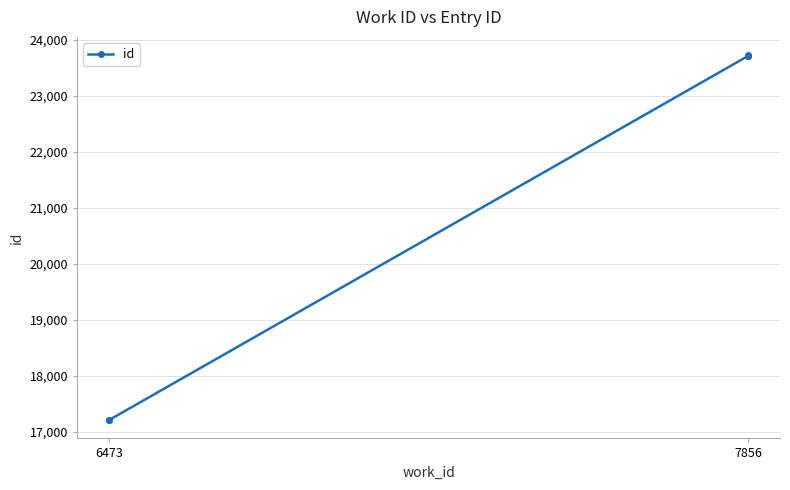

The value at 6473 is 26660. True or false?

False